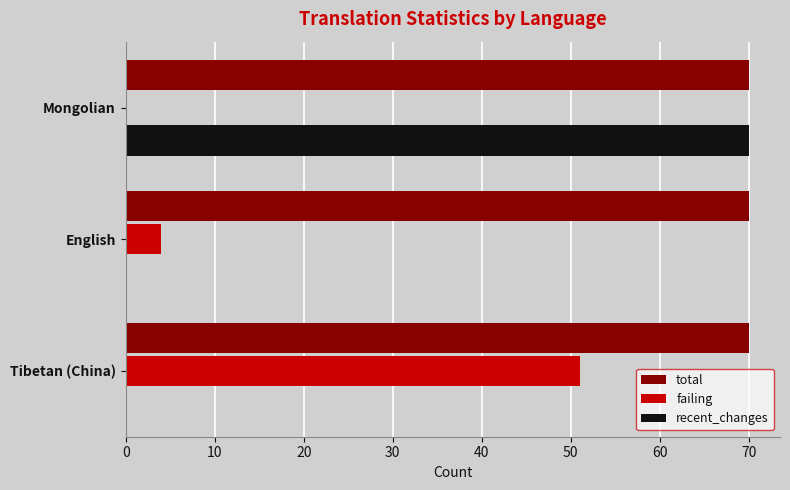

Where is failing nearest to the value 25?

English